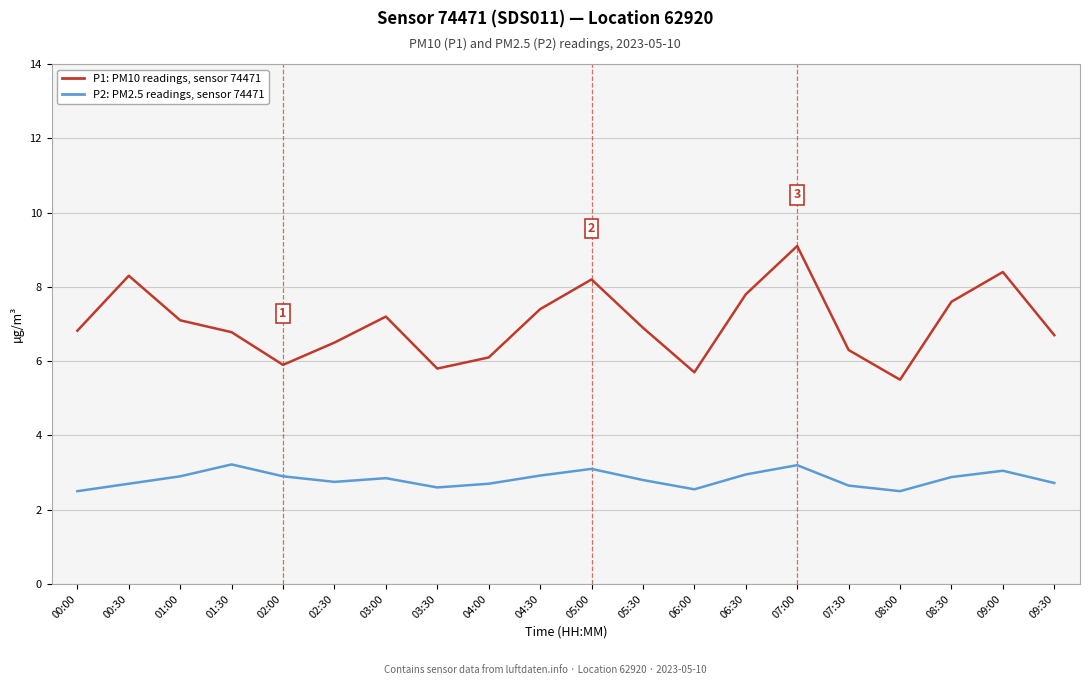

At which category is the sum across all series the highest?

07:00